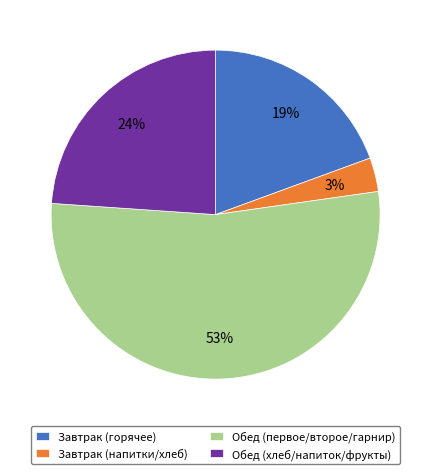

Does any single category account for the majority?

Yes